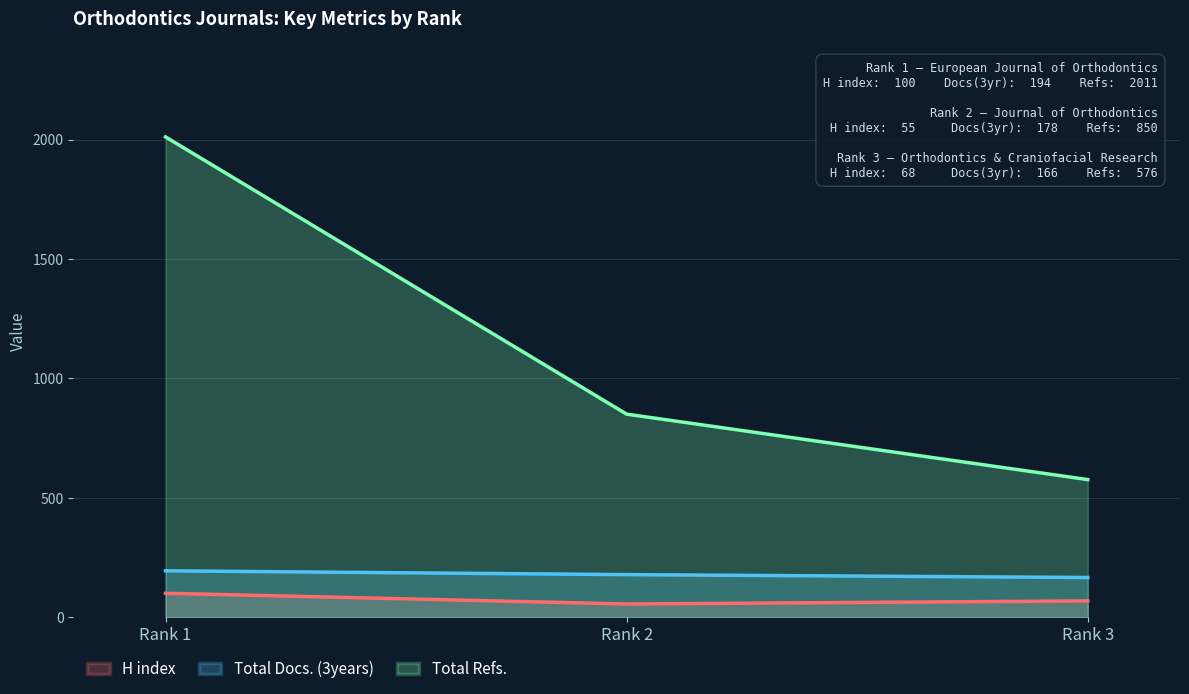

Which series has the largest range (max minus min)?

Total Refs.